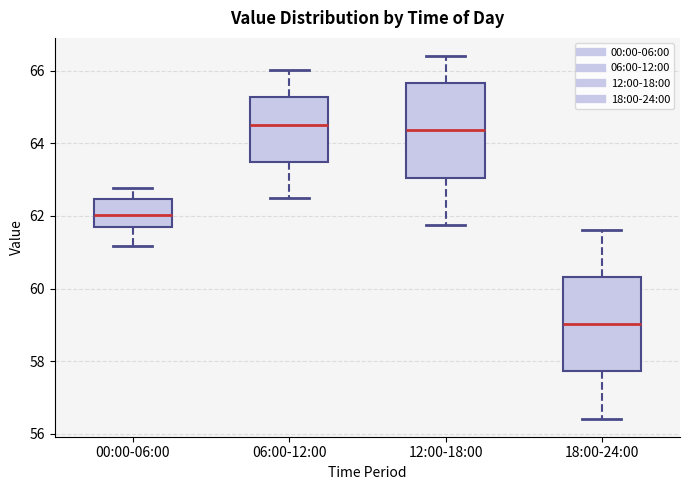

Which box's median line is the lowest?

18:00-24:00